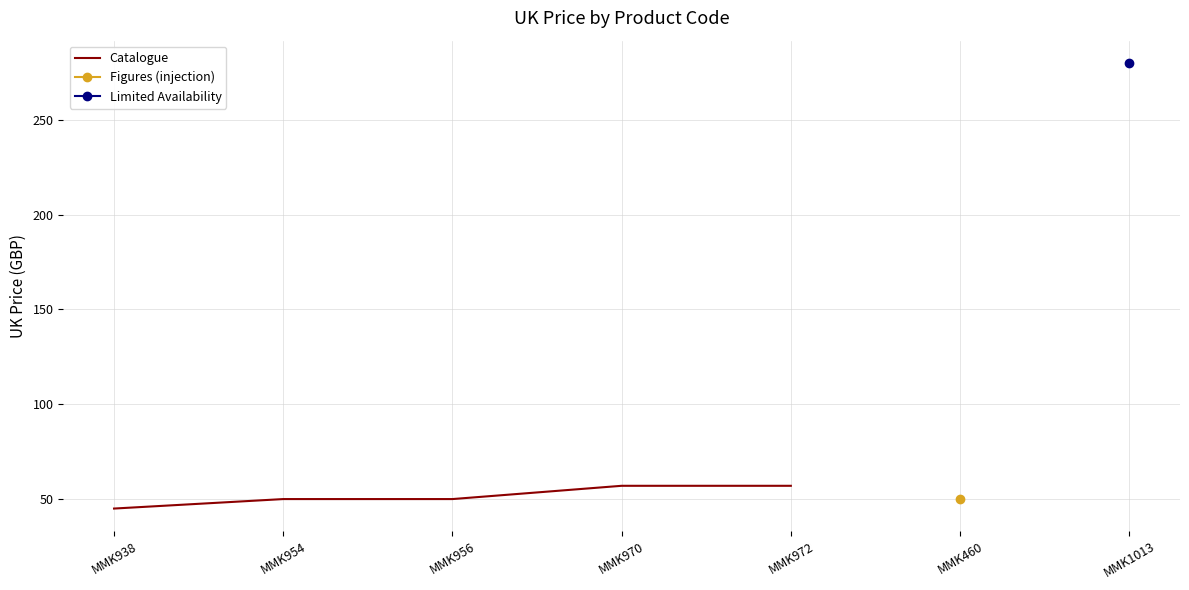

What is the difference between the values at MMK938 and MMK972?

12.0